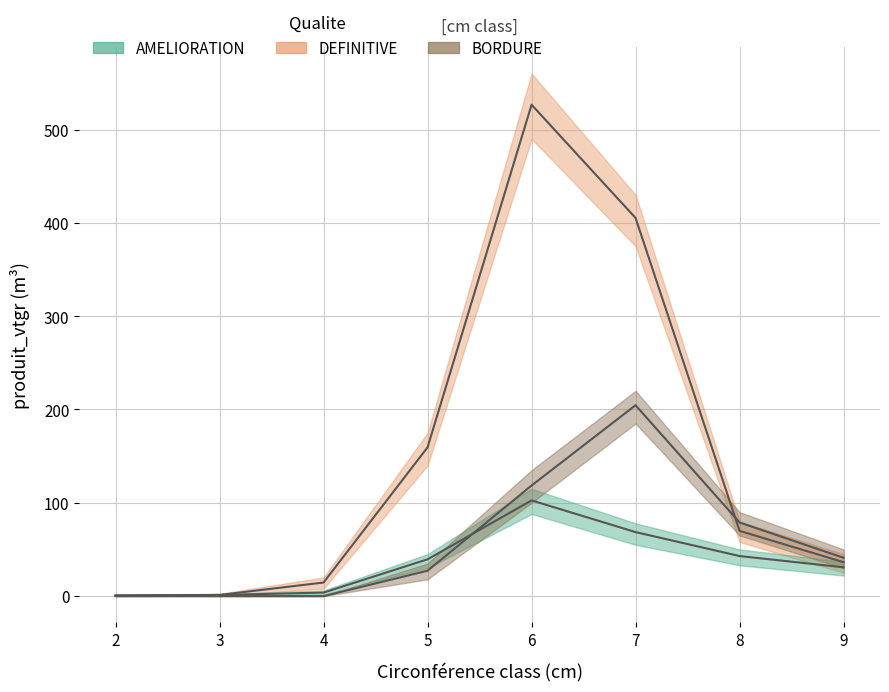

At which category is the sum across all series the highest?

6